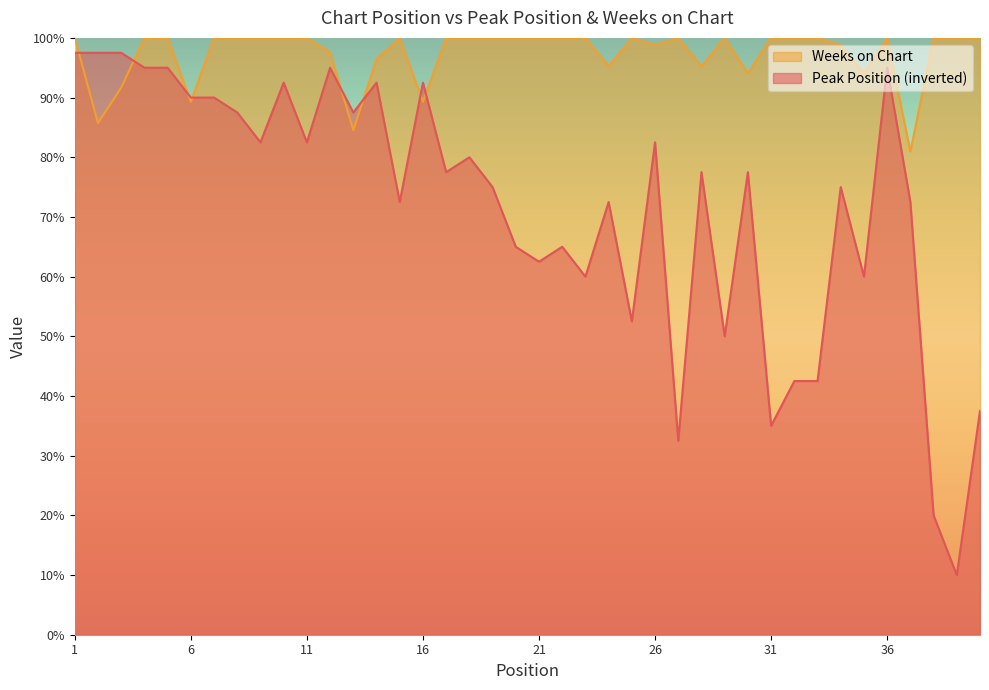

Which series has the largest total across all categories?

Weeks on Chart